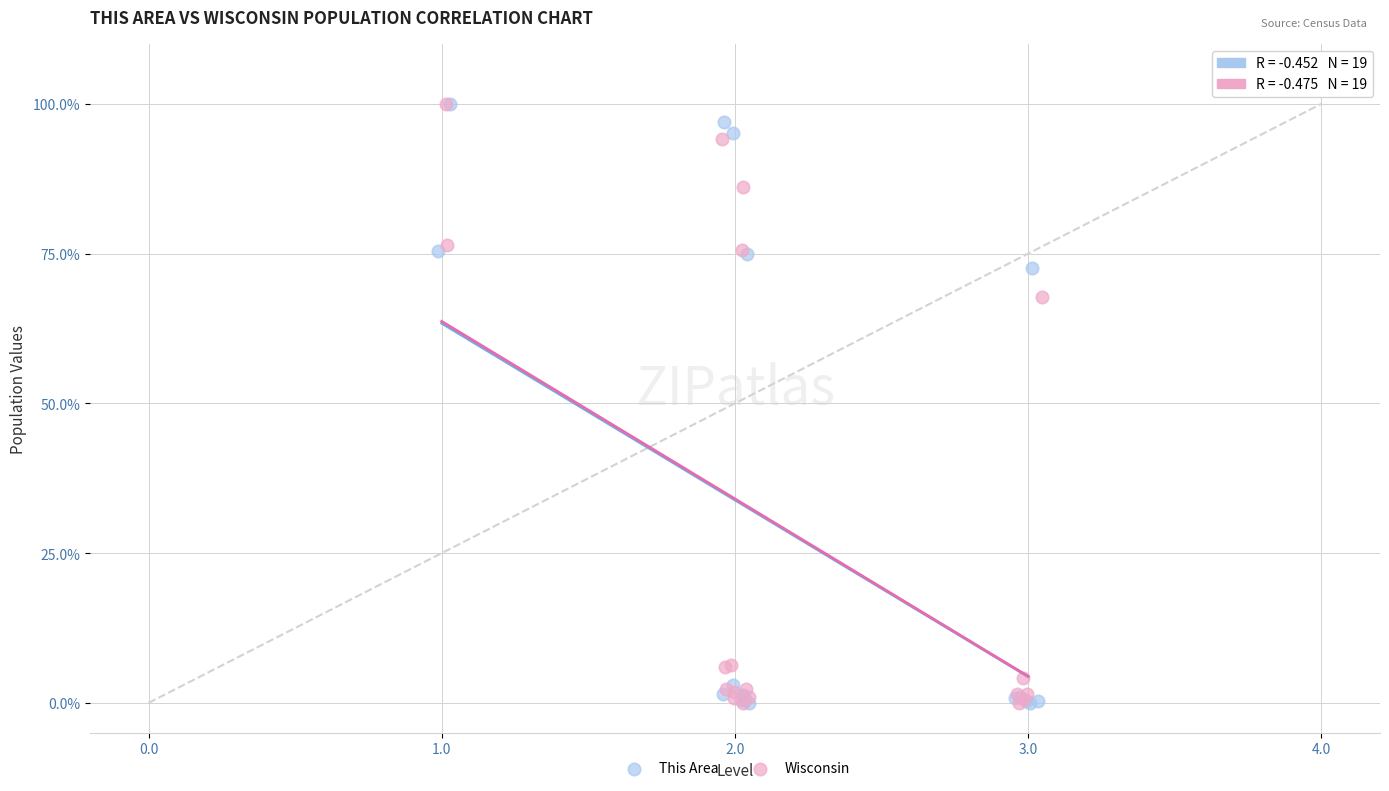

Which series has the largest Y range (max minus min)?

This Area